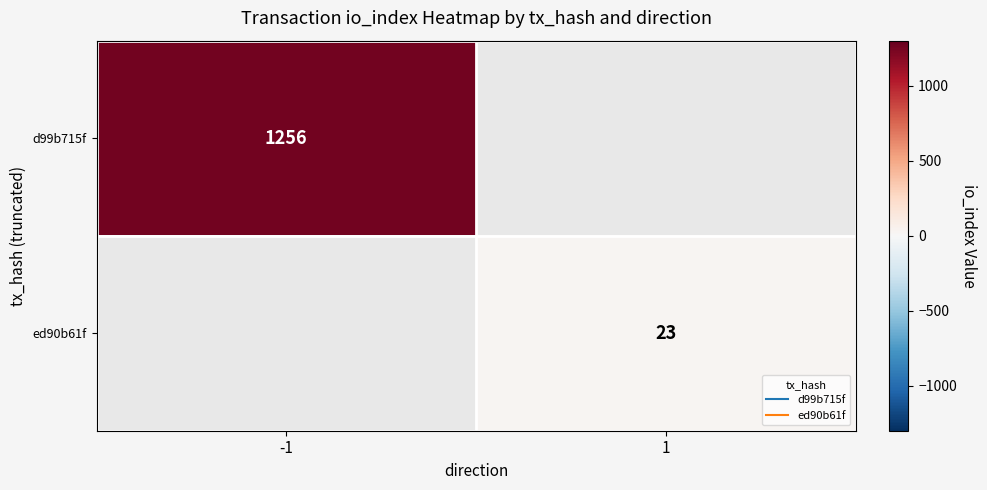

What is the difference between the d99b715f values at 1 and -1?

1256